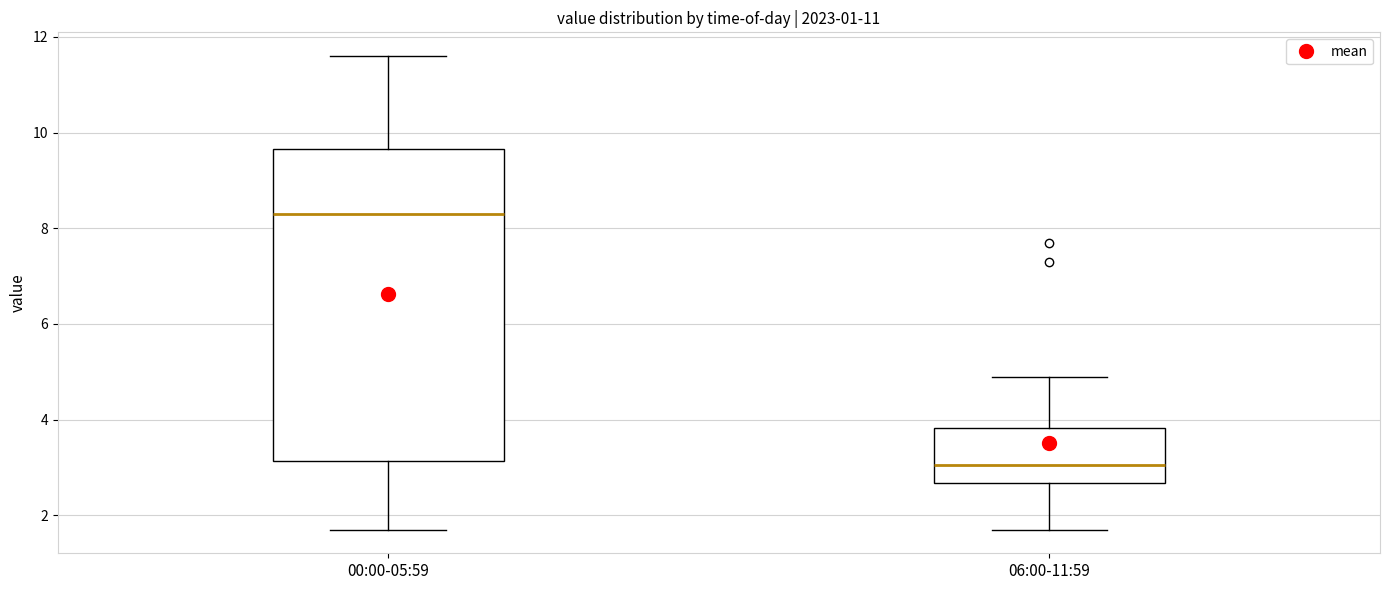

Reading left to right, read every box against the y-axis: the position of its median line, the range the box covers, and the ends of its whiskers. The values are not printed on the chart, so give them approximately, as read against the axis.

00:00-05:59: median 8.4, box 3.2 to 9.6, whiskers 1.8 to 11.6
06:00-11:59: median 3.0, box 2.6 to 3.8, whiskers 1.8 to 5.0